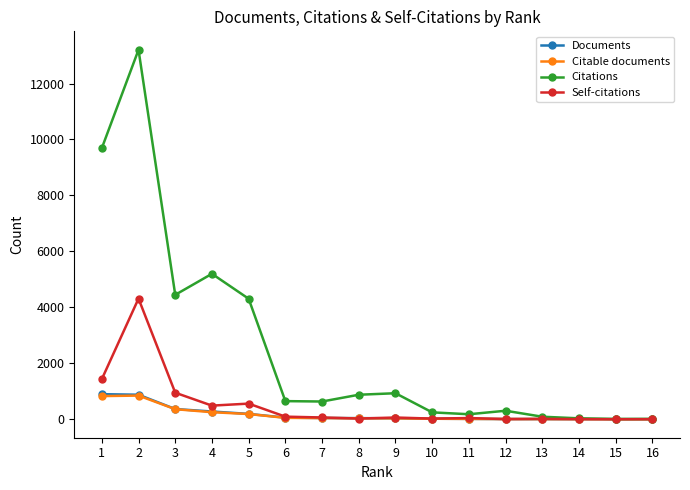

How many data points in Documents are less than 40?

8